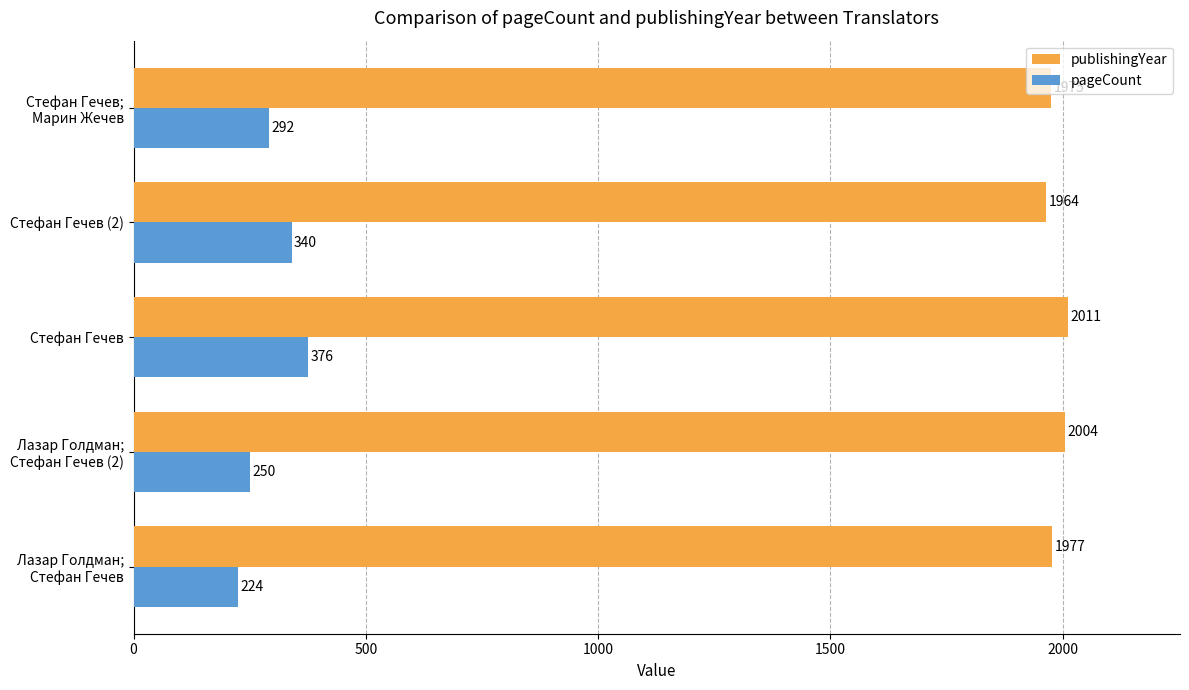

Rank the categories by pageCount value from lowest to highest.

Лазар Голдман;
Стефан Гечев, Лазар Голдман;
Стефан Гечев (2), Стефан Гечев;
Марин Жечев, Стефан Гечев (2), Стефан Гечев